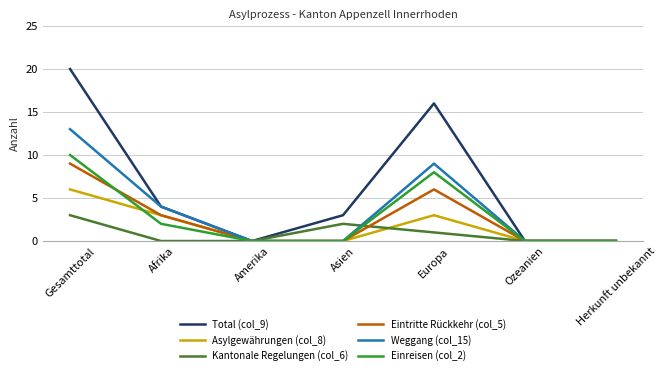

What are all the series names shown in the legend?

Total (col_9), Asylgewährungen (col_8), Kantonale Regelungen (col_6), Eintritte Rückkehr (col_5), Weggang (col_15), Einreisen (col_2)